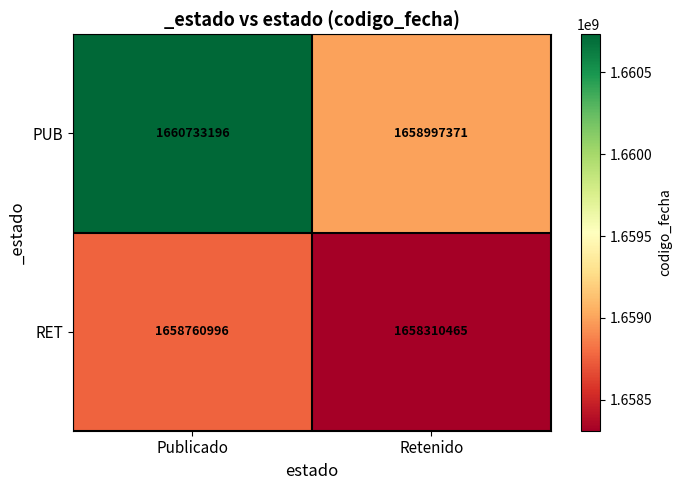

Which series changed the most between Publicado and Retenido?

PUB